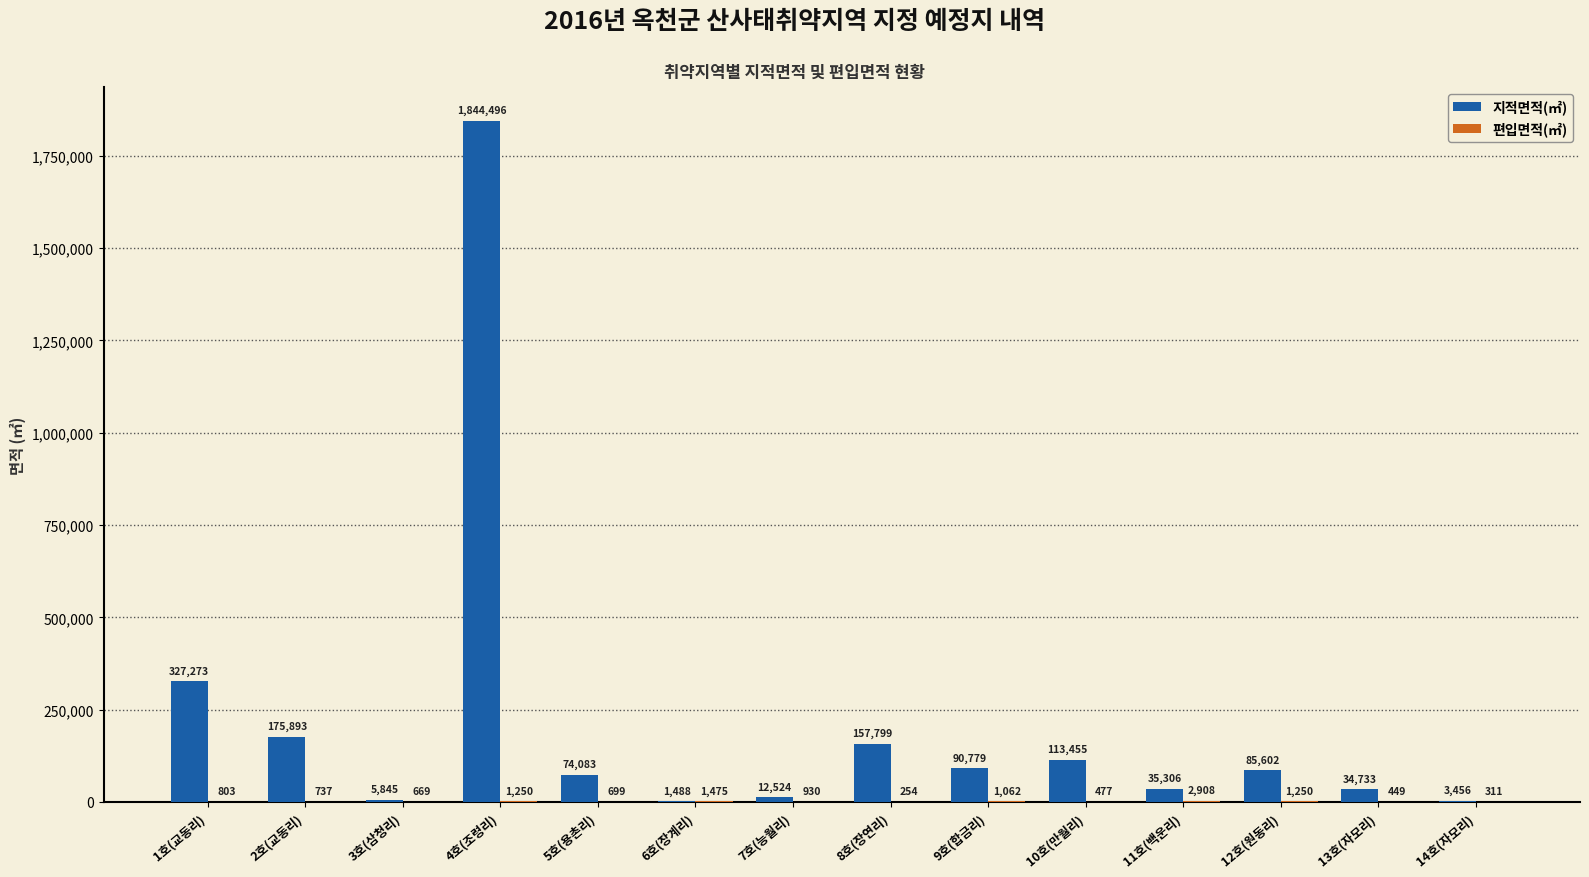

Is it true that 지적면적(㎡) equals 34733 at 13호(자모리)?

True